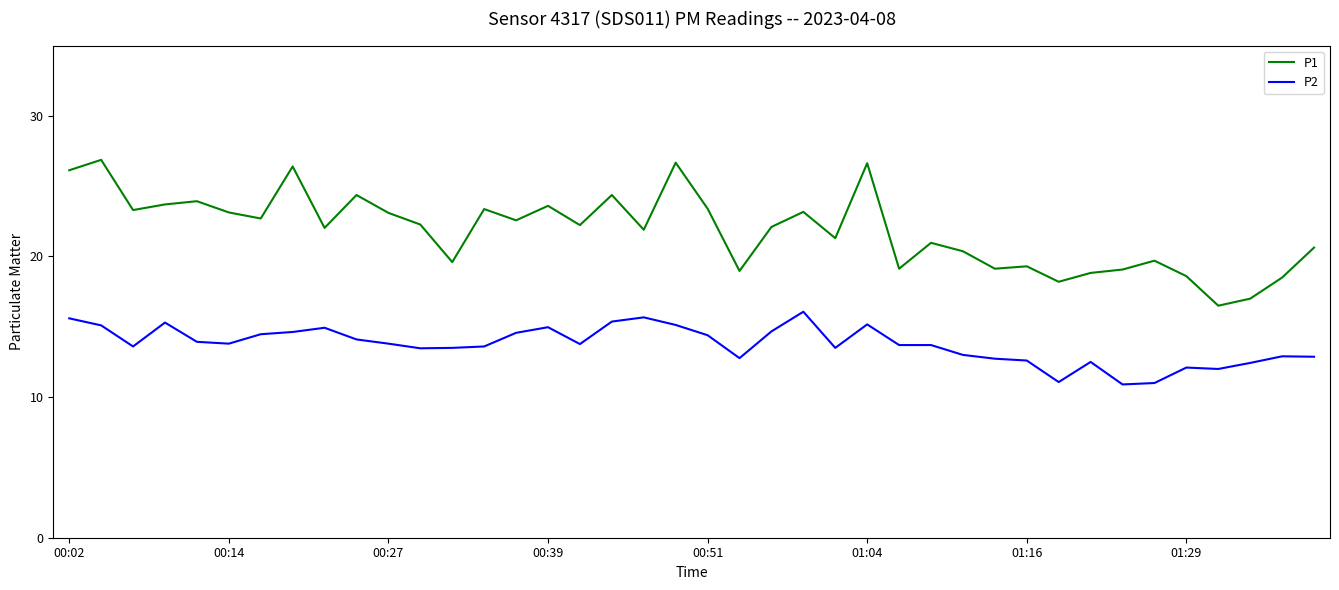

Which series has the widest spread of values?

P1